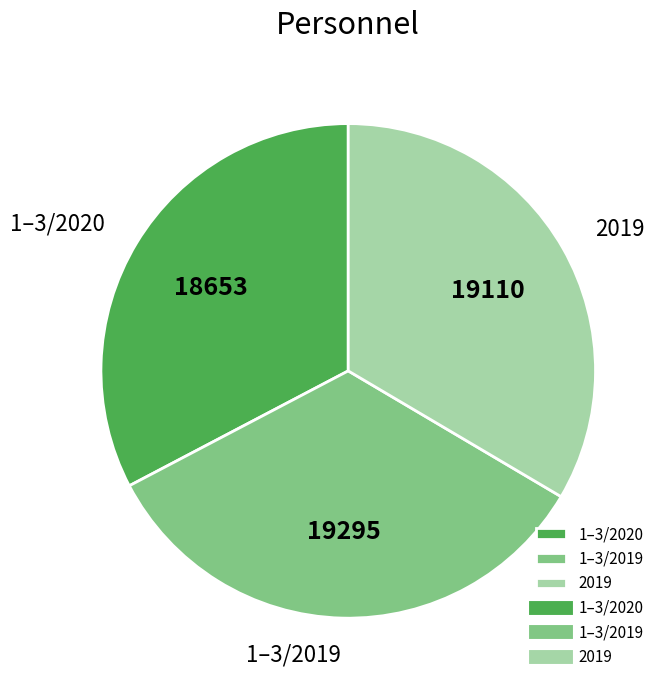

Is the sum of 2019 and 1–3/2019 greater than half?

Yes